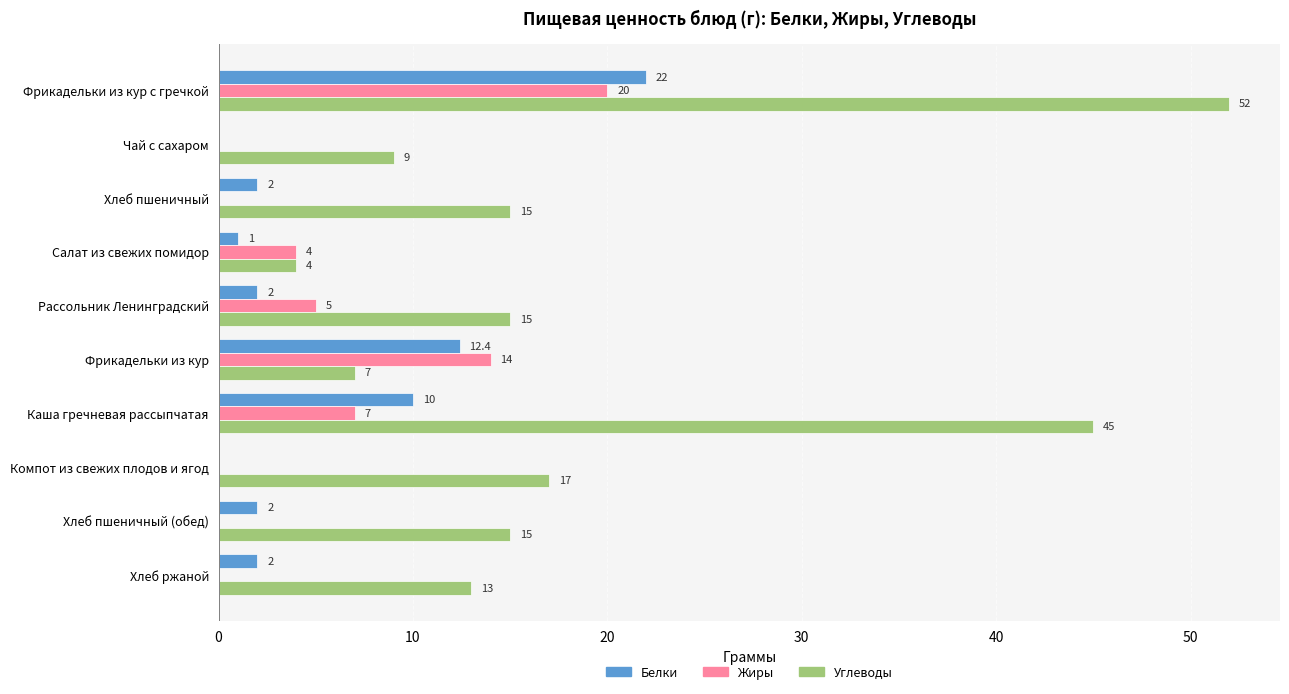

Between Рассольник Ленинградский and Фрикадельки из кур, which series saw the biggest shift?

Белки